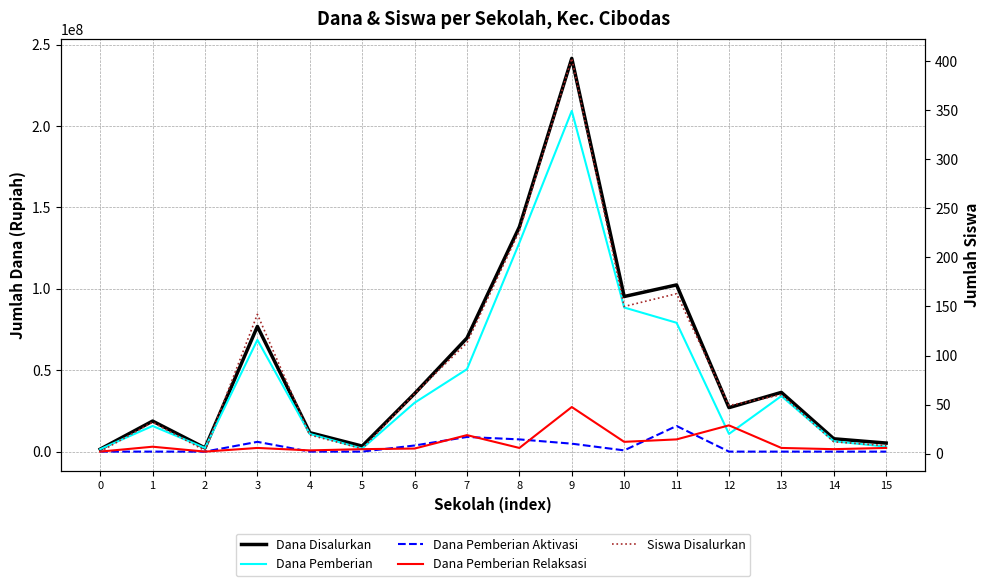

Rank the series at 1 from lowest to highest value.

Dana Pemberian Aktivasi, Siswa Disalurkan, Dana Pemberian Relaksasi, Dana Pemberian, Dana Disalurkan